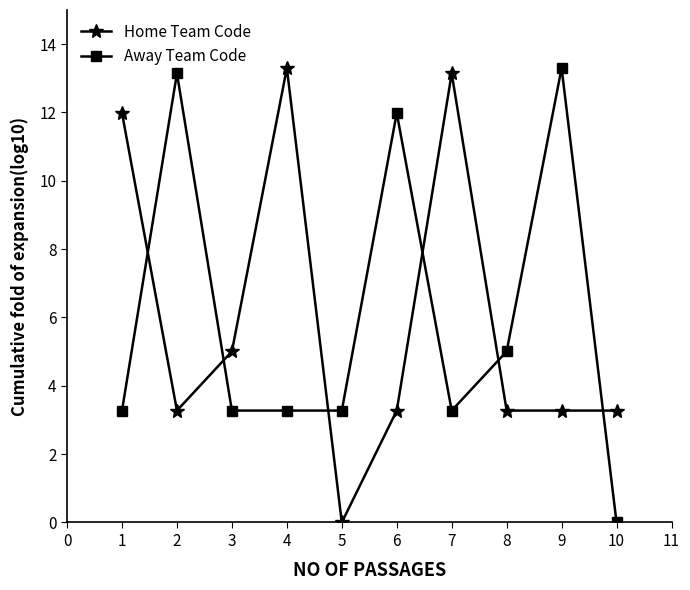

What is the difference between the highest and lowest values at 8?

1.7